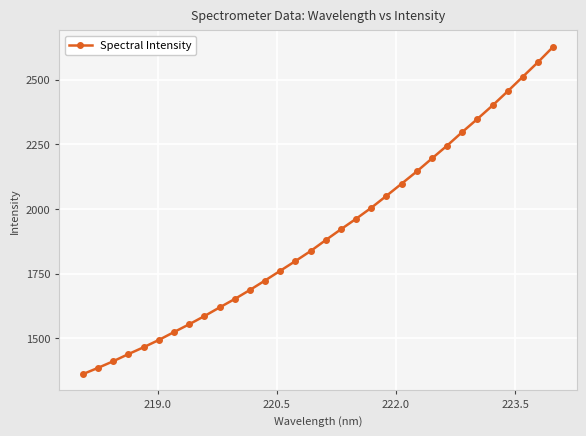

What is the greatest value displayed?

2627.7